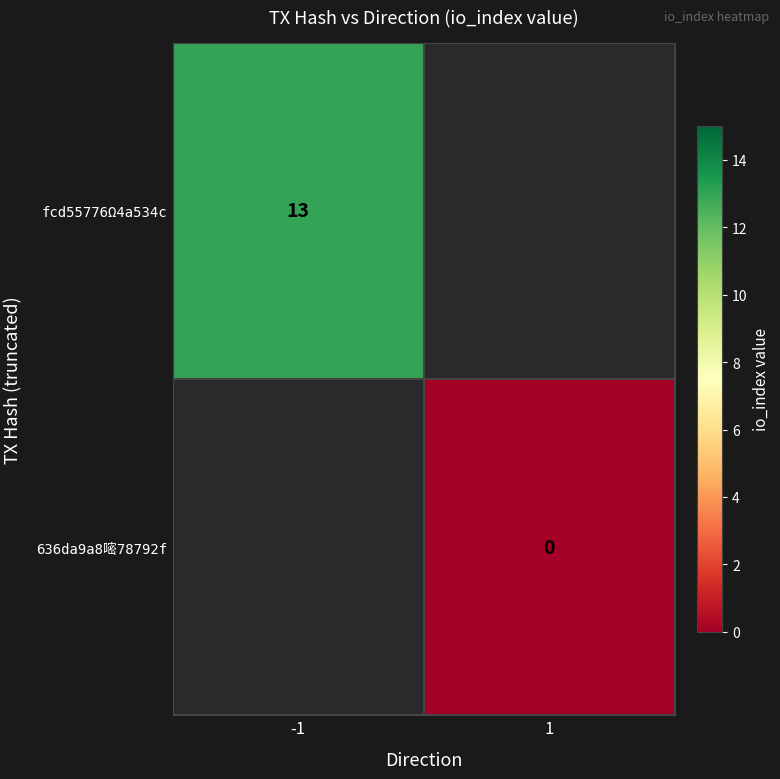

Rank the series by their maximum value, from highest to lowest.

fcd55776Ω4a534c, 636da9a8嘧78792f